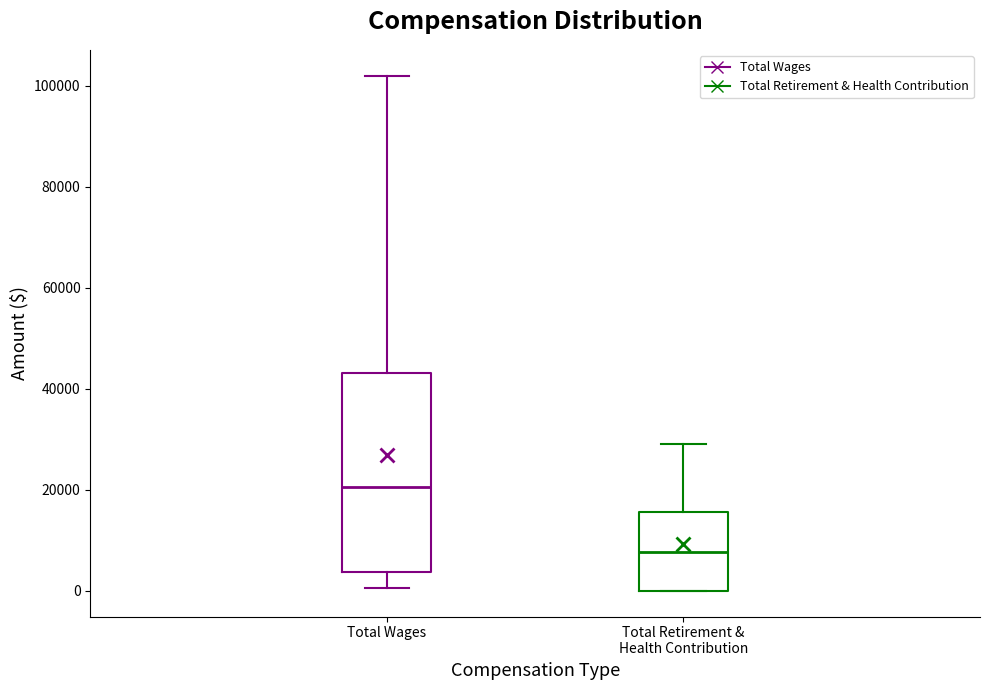

Which box's median line is the highest?

Total Wages